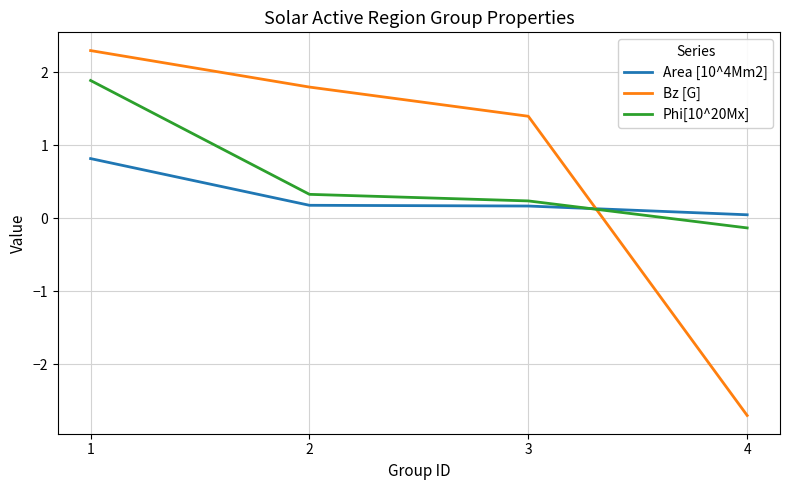

Is it true that Bz [G] equals 1.4 at 3?

True